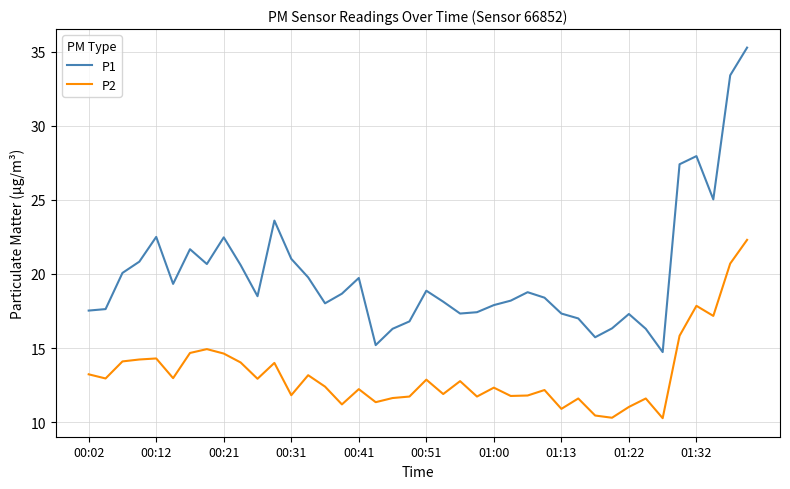

True or false: P1 and P2 intersect in this chart.

False